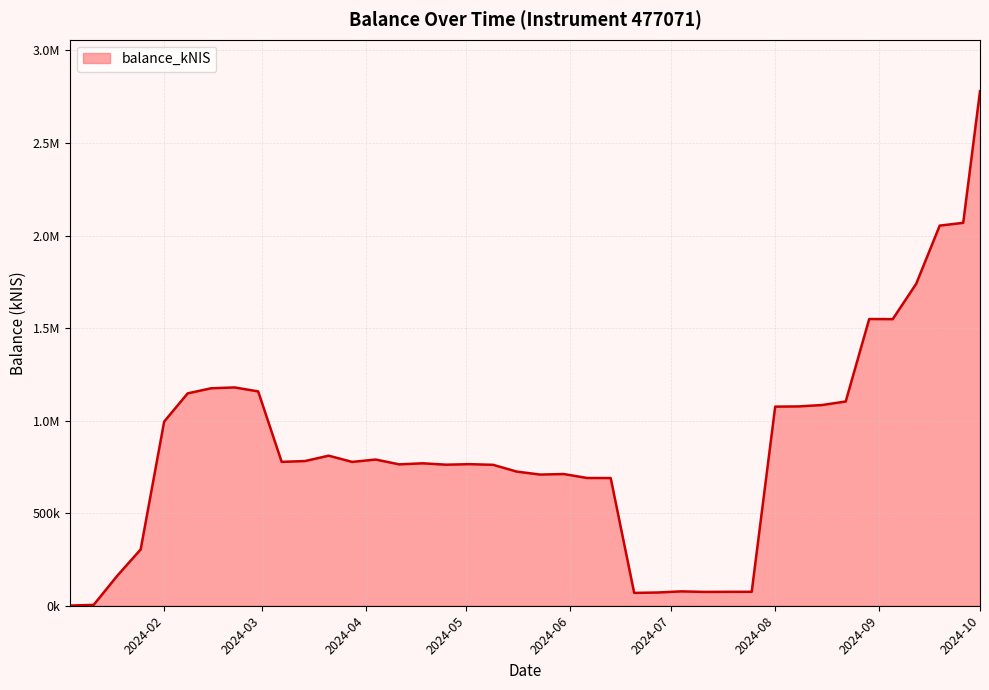

Is this an area chart (filled region under the line)?

Yes